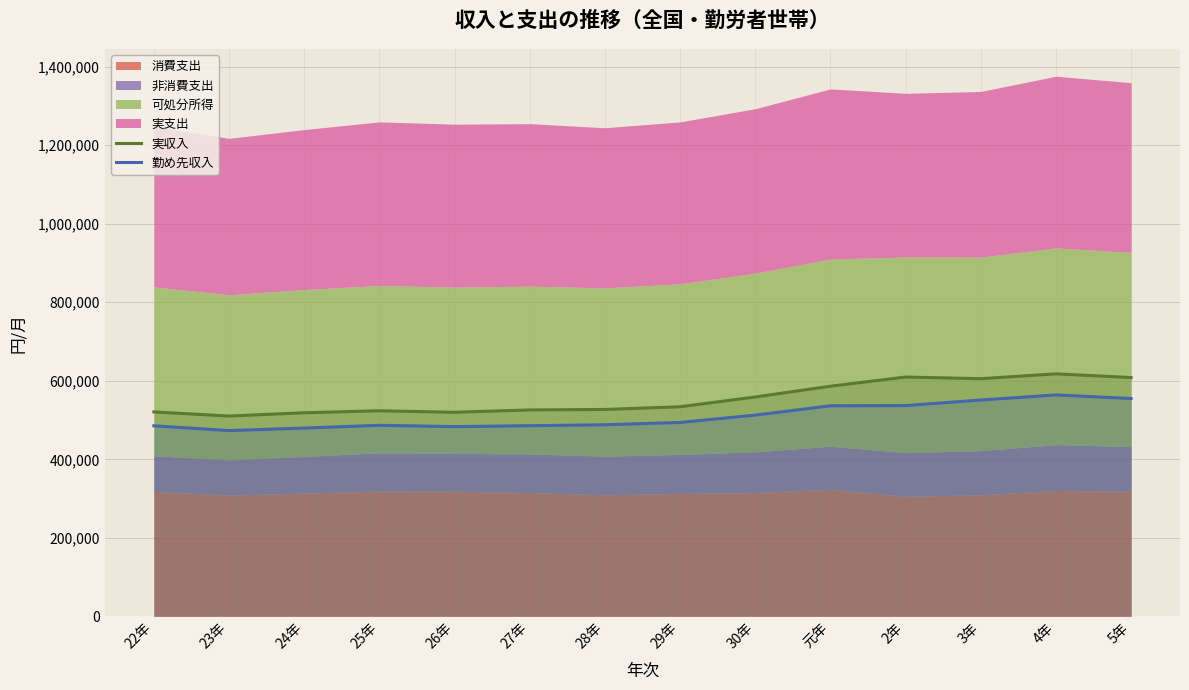

Rank the categories by 勤め先収入 value from highest to lowest.

4年, 5年, 3年, 2年, 元年, 30年, 29年, 28年, 25年, 27年, 22年, 26年, 24年, 23年